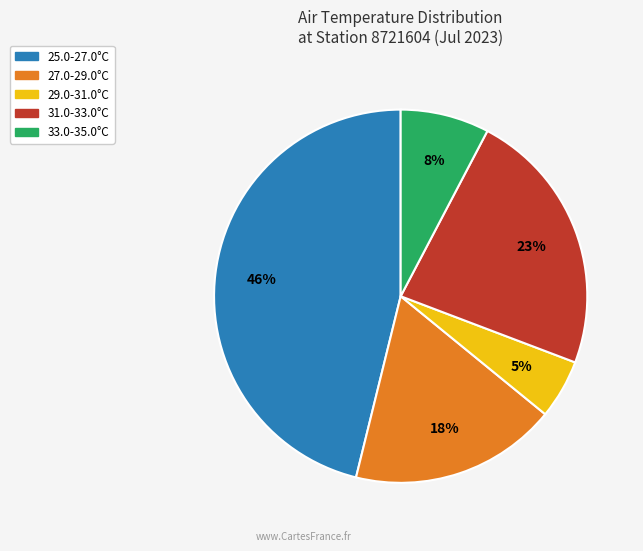

To the nearest percent, what is the average slice percentage?

20%